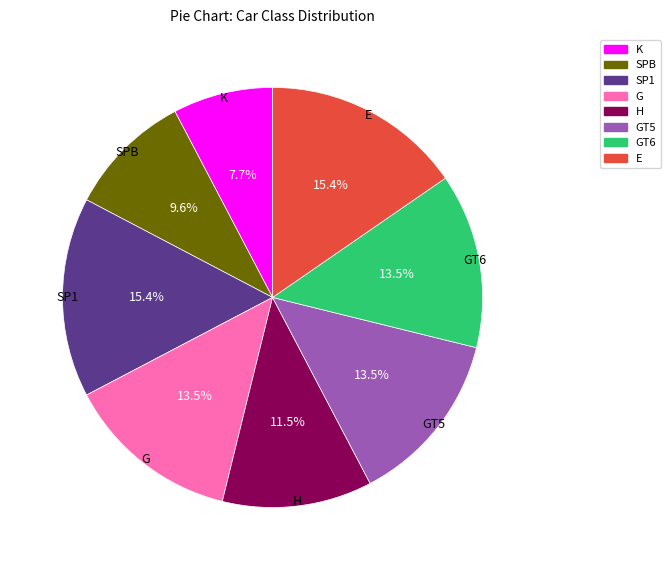

Is there a majority slice in this chart?

No